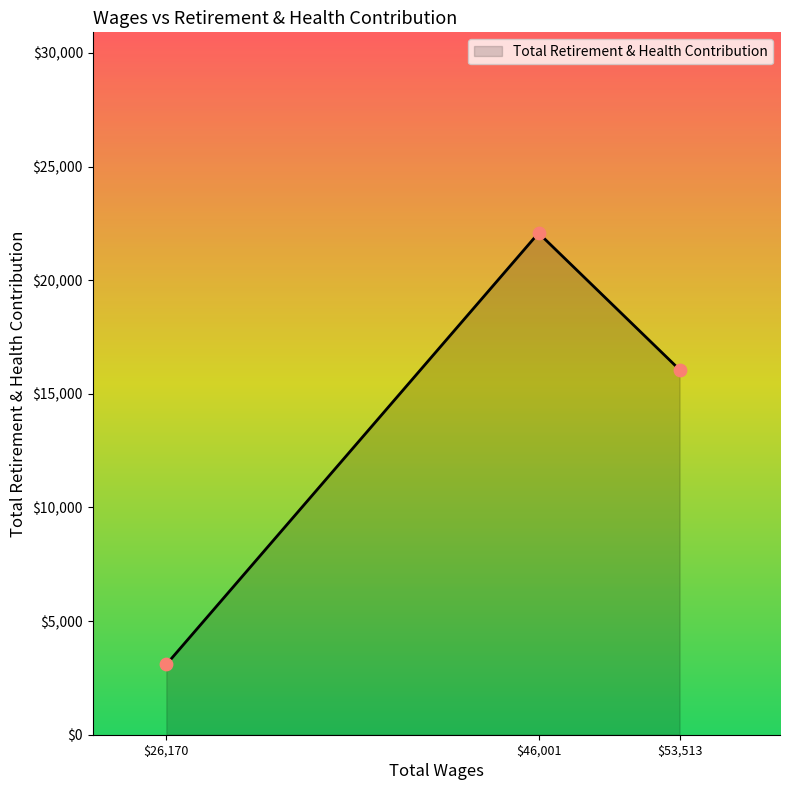

What is the sum of all values?

41232